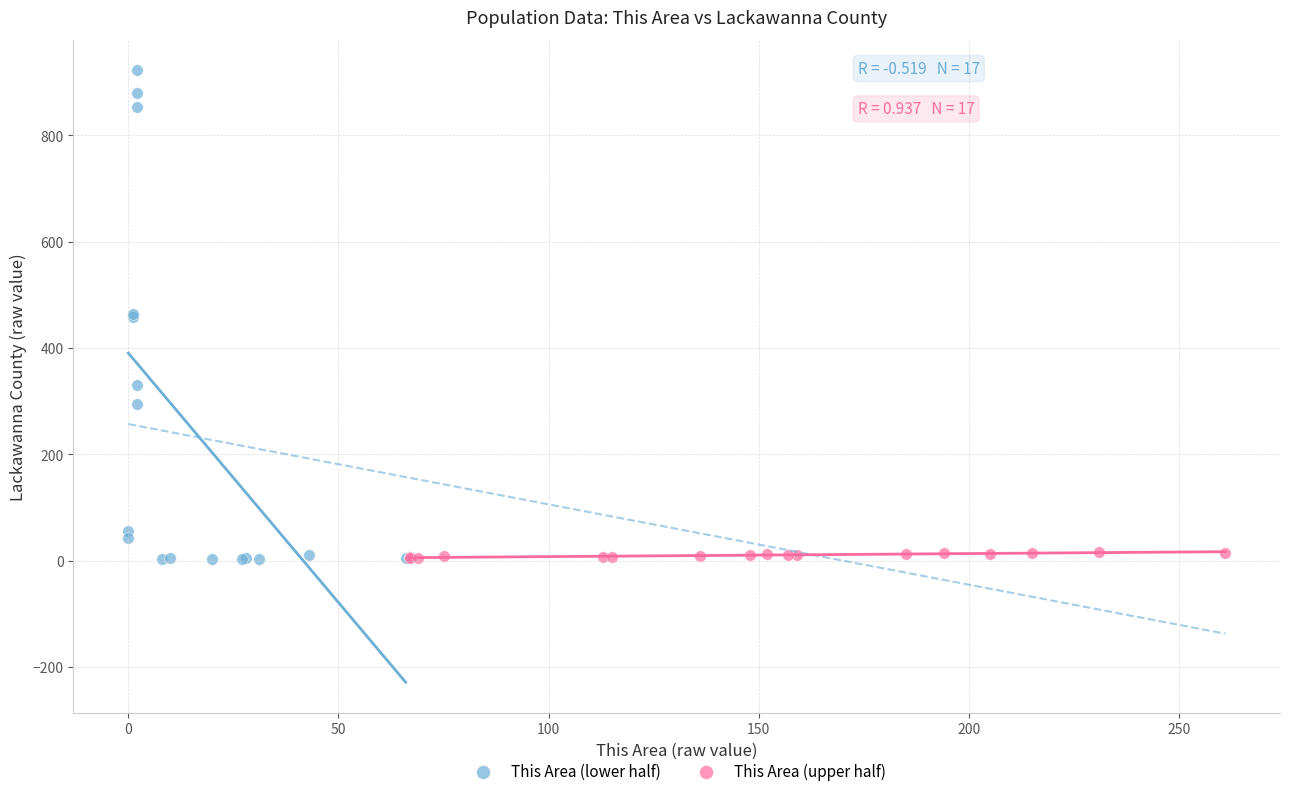

What are all the series names shown in the legend?

This Area (lower half), This Area (upper half)